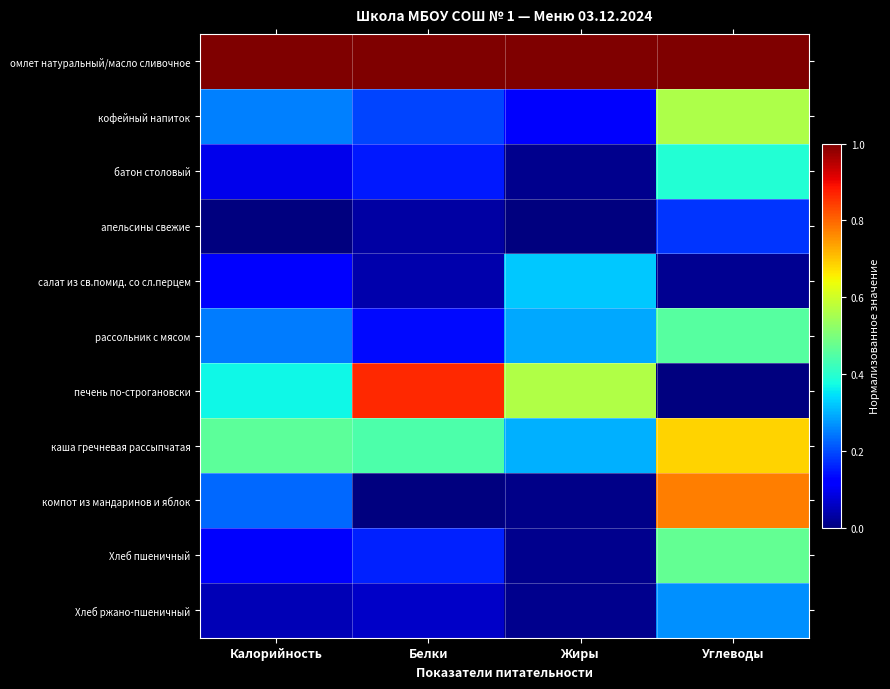

Reading left to right, extract all data points from this chart.

омлет натуральный/масло сливочное: Калорийность=1.0	Белки=1.0	Жиры=1.0	Углеводы=1.0
кофейный напиток: Калорийность=0.3	Белки=0.2	Жиры=0.1	Углеводы=0.6
батон столовый: Калорийность=0.1	Белки=0.1	Жиры=0.0	Углеводы=0.4
апельсины свежие: Калорийность=0.0	Белки=0.0	Жиры=0.0	Углеводы=0.2
салат из св.помид. со сл.перцем: Калорийность=0.1	Белки=0.0	Жиры=0.3	Углеводы=0.0
рассольник с мясом: Калорийность=0.2	Белки=0.1	Жиры=0.3	Углеводы=0.5
печень по-строгановски: Калорийность=0.4	Белки=0.9	Жиры=0.6	Углеводы=0.0
каша гречневая рассыпчатая: Калорийность=0.5	Белки=0.4	Жиры=0.3	Углеводы=0.7
компот из мандаринов и яблок: Калорийность=0.2	Белки=0.0	Жиры=0.0	Углеводы=0.8
Хлеб пшеничный: Калорийность=0.1	Белки=0.2	Жиры=0.0	Углеводы=0.5
Хлеб ржано-пшеничный: Калорийность=0.0	Белки=0.1	Жиры=0.0	Углеводы=0.3